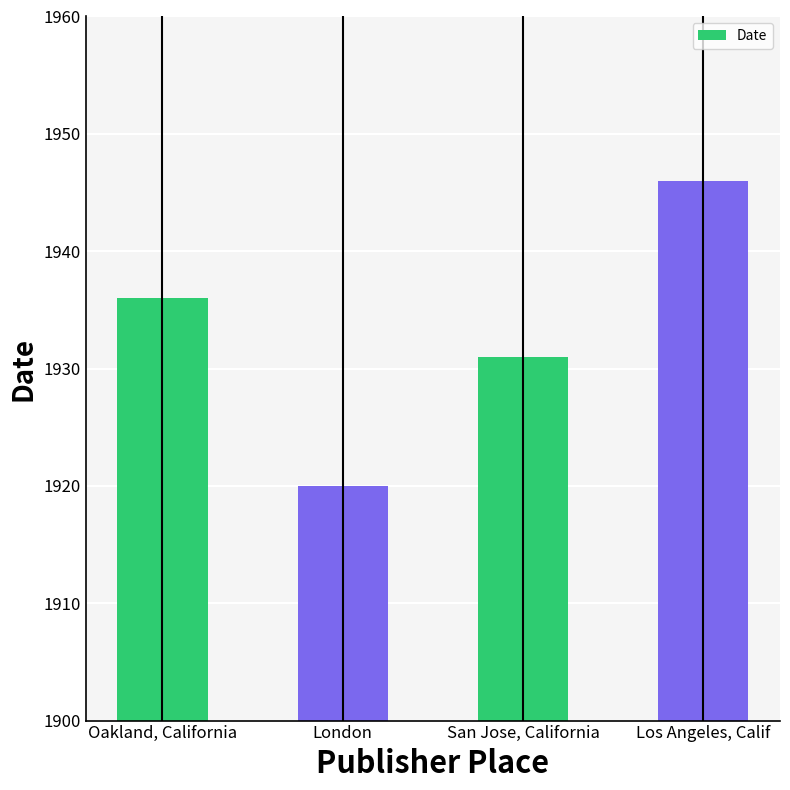

Rank the categories by value from lowest to highest.

London, San Jose, California, Oakland, California, Los Angeles, Calif